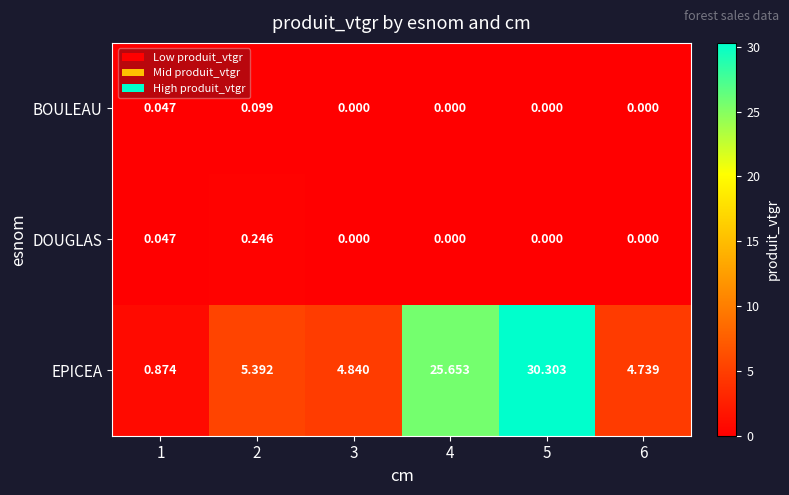

At 2, list the series in order from largest to smallest.

EPICEA, DOUGLAS, BOULEAU